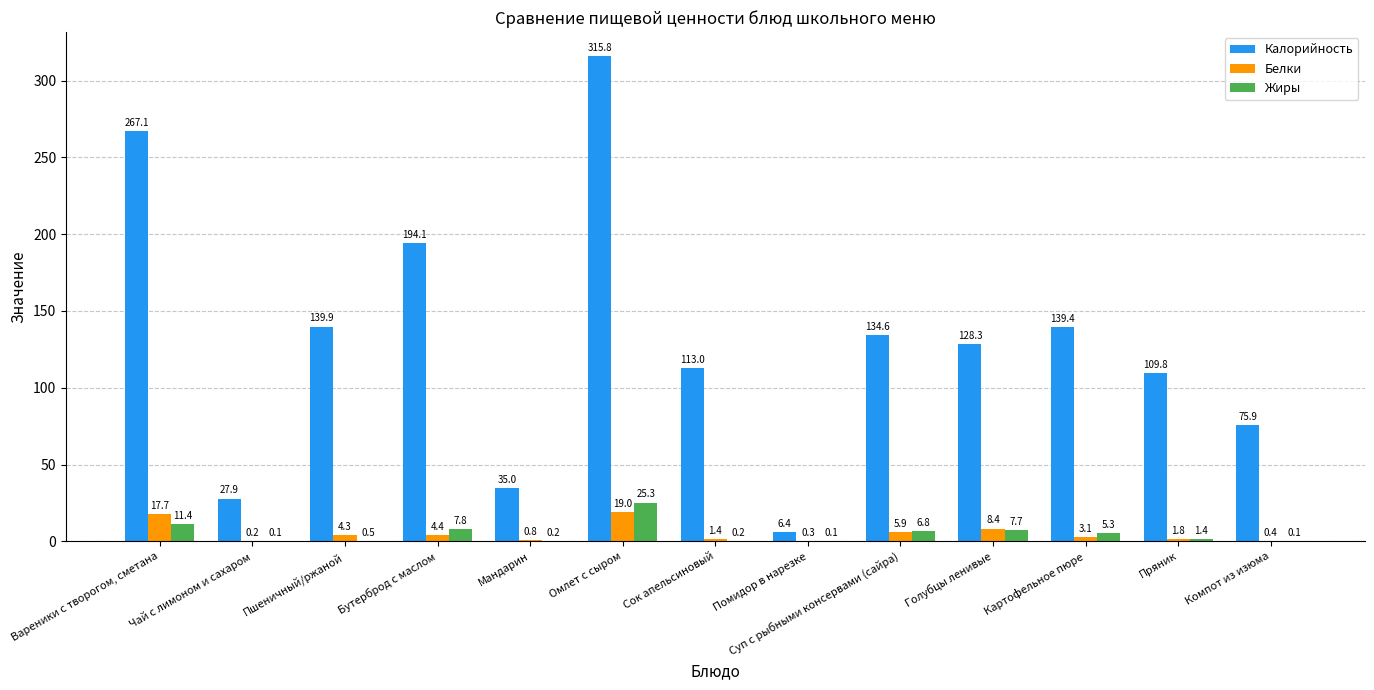

True or false: Белки has a value of 17.7 at Вареники с творогом, сметана.

True